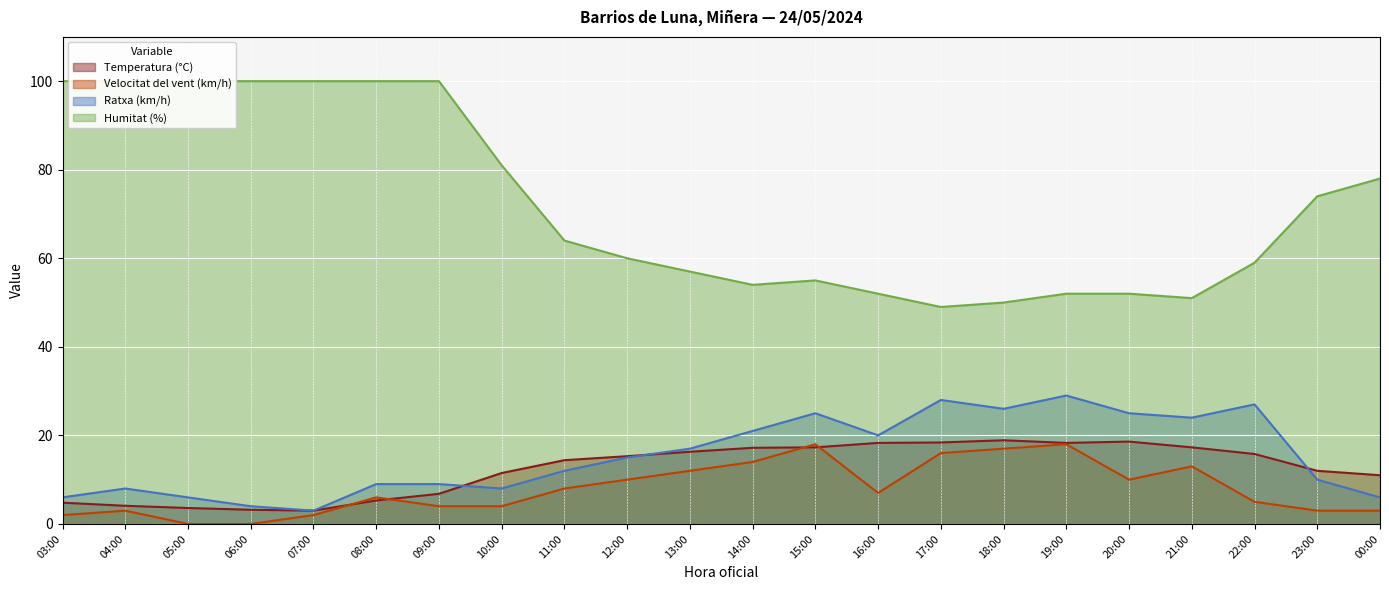

At which category does Ratxa (km/h) reach its first local peak?

04:00